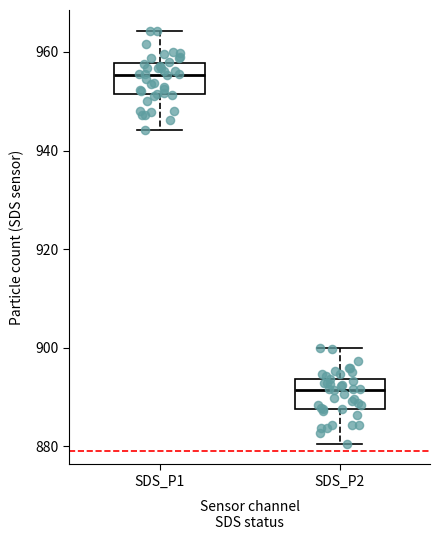

Reading left to right, read every box against the y-axis: the position of its median line, the range the box covers, and the ends of its whiskers. The values are not printed on the chart, so give them approximately, as read against the axis.

SDS_P1: median 956, box 952 to 958, whiskers 944 to 964
SDS_P2: median 892, box 888 to 894, whiskers 880 to 900